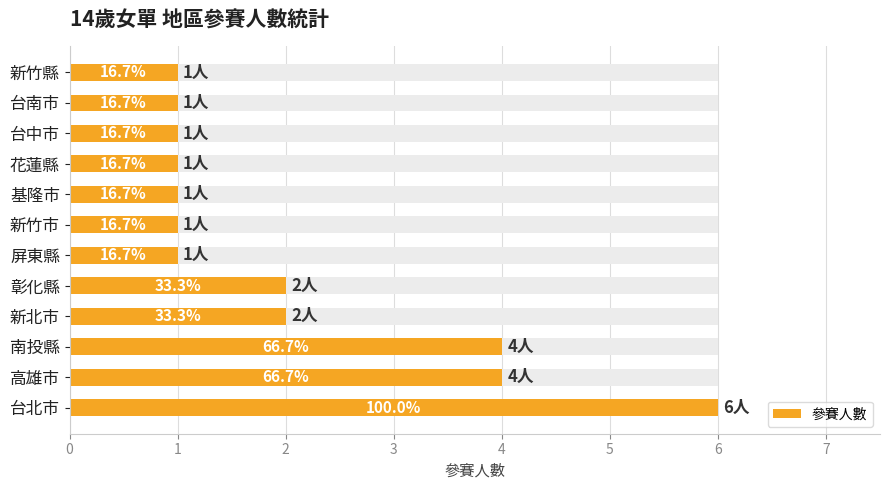

List the labels in order of value, smallest first.

5, 6, 7, 8, 9, 10, 11, 3, 4, 1, 2, 0